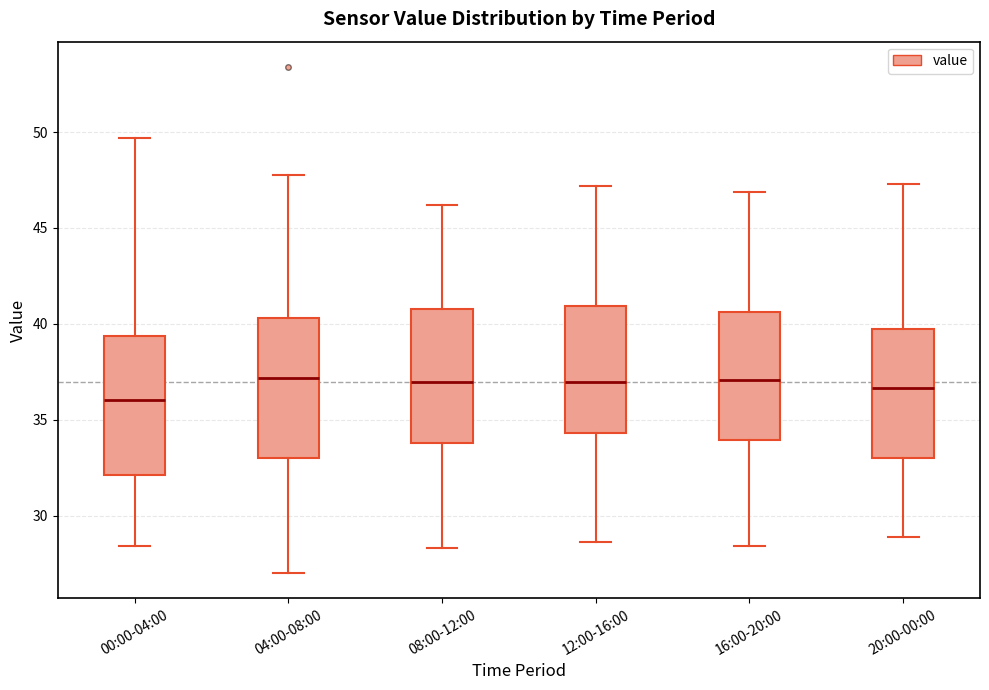

Reading left to right, transcribe this box plot: for each box, give where its median line is, the range the box spans, and where its two whiskers end, as read against the y-axis. The values are not printed on the chart, so give them approximately, as read against the axis.

00:00-04:00: median 36.0, box 32.0 to 39.5, whiskers 28.5 to 49.5
04:00-08:00: median 37.0, box 33.0 to 40.5, whiskers 27.0 to 48.0
08:00-12:00: median 37.0, box 34.0 to 41.0, whiskers 28.5 to 46.0
12:00-16:00: median 37.0, box 34.5 to 41.0, whiskers 28.5 to 47.0
16:00-20:00: median 37.0, box 34.0 to 40.5, whiskers 28.5 to 47.0
20:00-00:00: median 36.5, box 33.0 to 39.5, whiskers 29.0 to 47.5